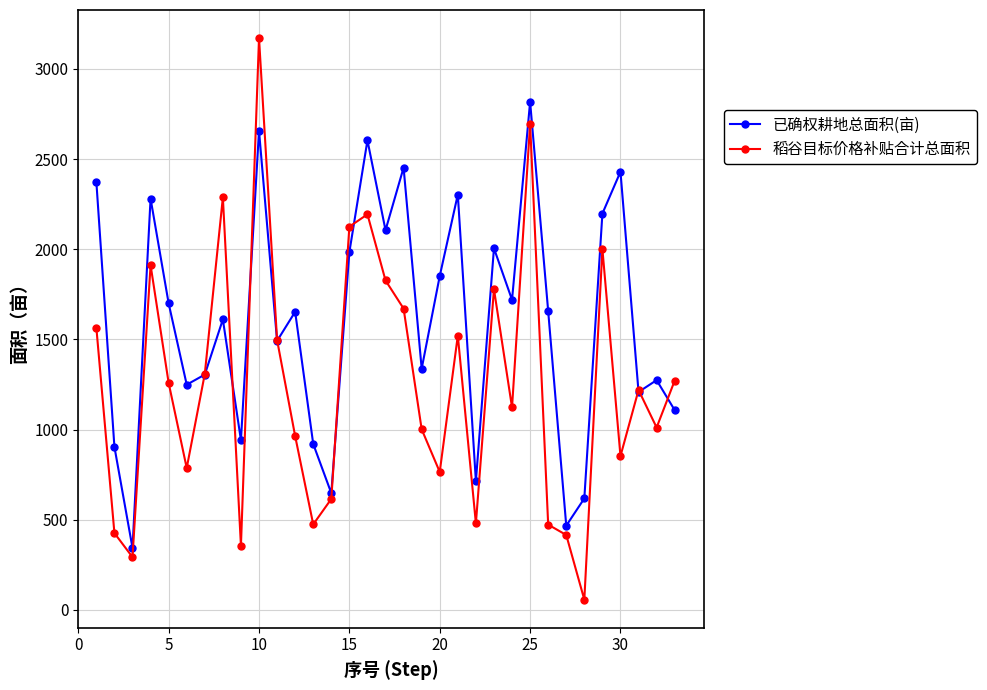

What are all the series names shown in the legend?

已确权耕地总面积(亩), 稻谷目标价格补贴合计总面积